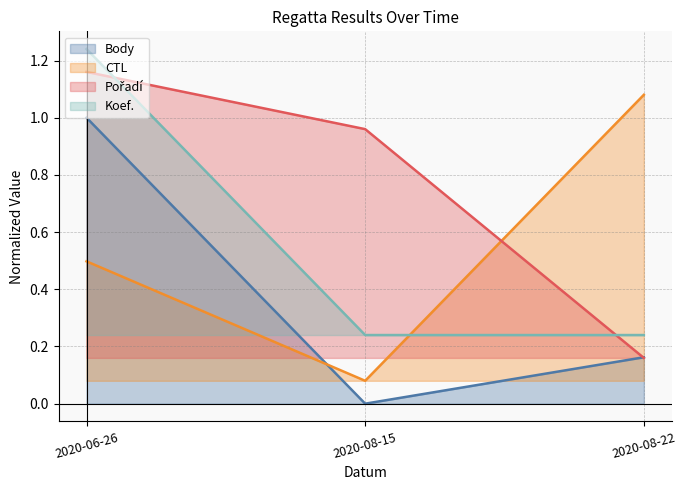

Where is Pořadí nearest to the value 0?

2020-08-22